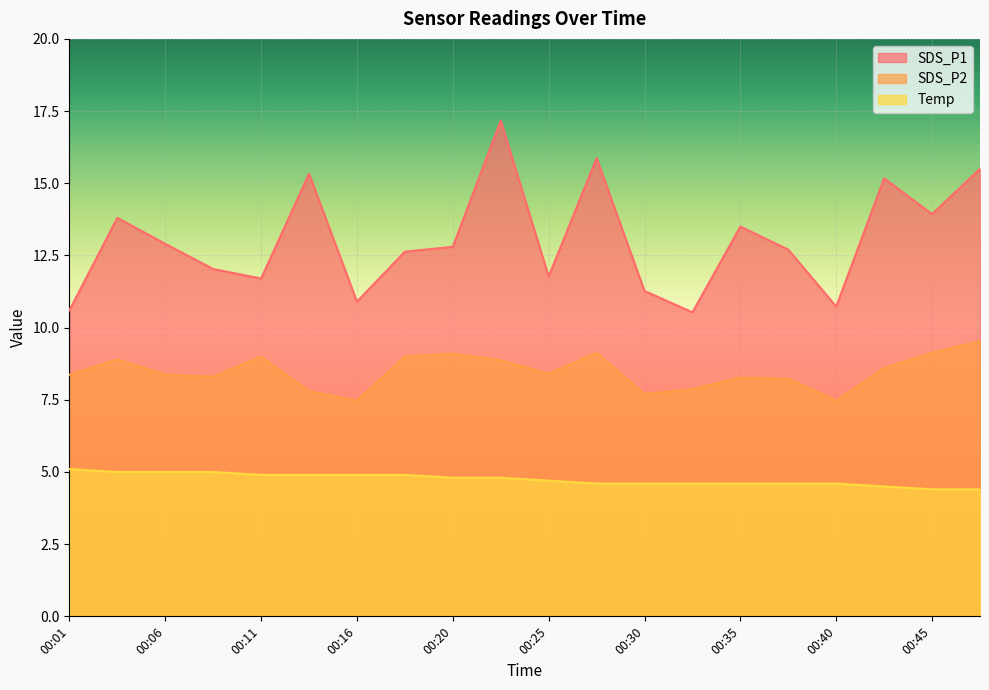

In SDS_P1, how many points are lower than both neighbors (excluding endpoints)?

6